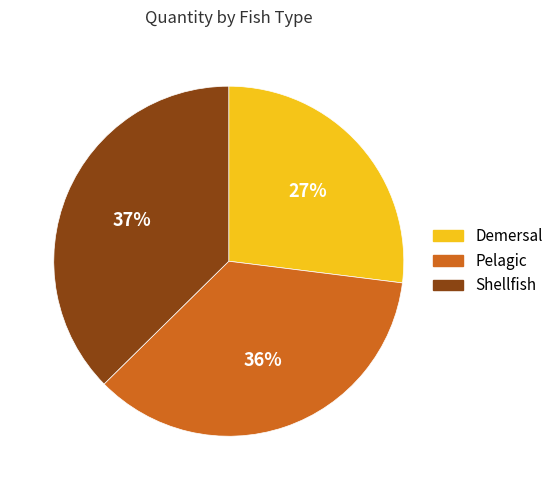

Do Pelagic and Demersal together represent more than half of the pie?

Yes